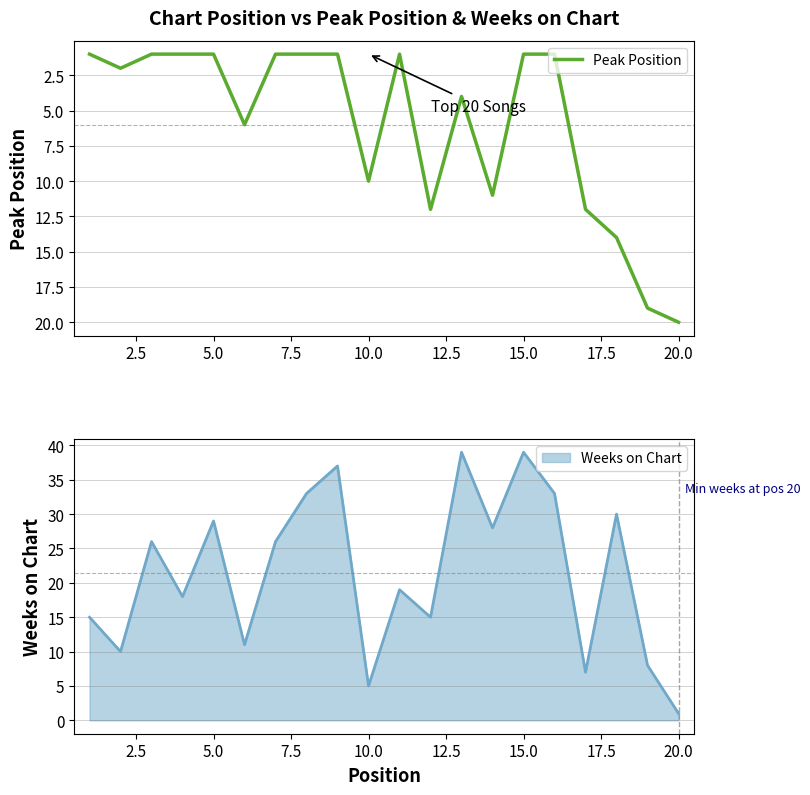

Reading left to right, list all the values displayed in this chart.

1	2	1	1	1	6	1	1	1	10	1	12	4	11	1	1	12	14	19	20